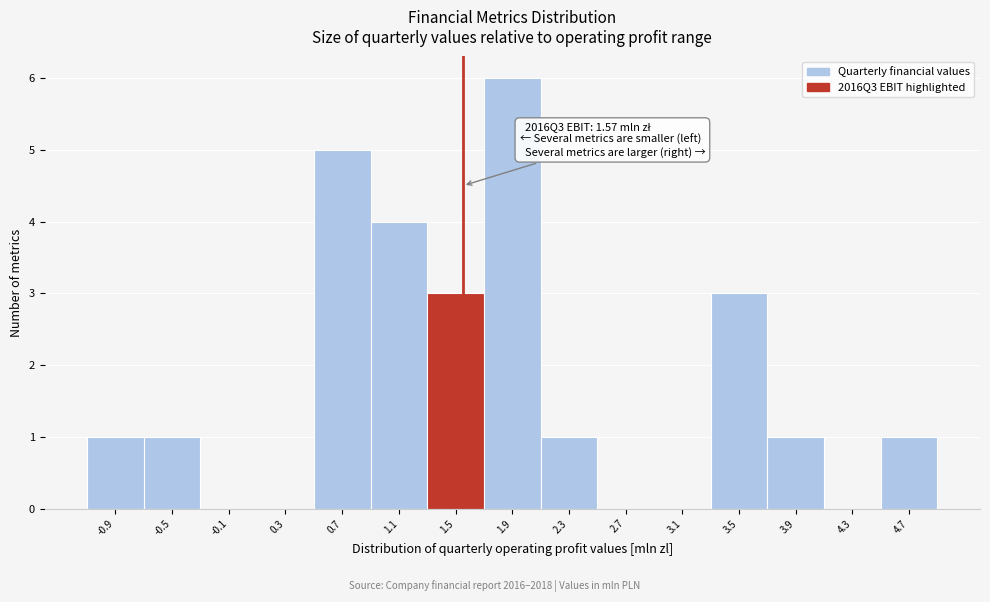

Over which range of the x-axis is the bar tallest?

1.70 to 2.10